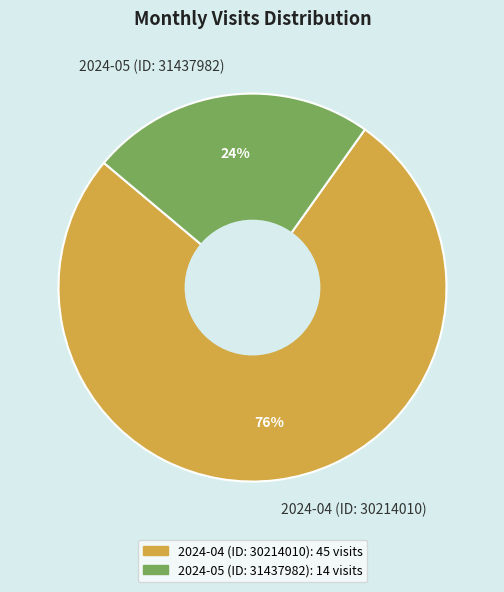

Does 2024-05 (ID: 31437982) account for over 50% of the chart?

No